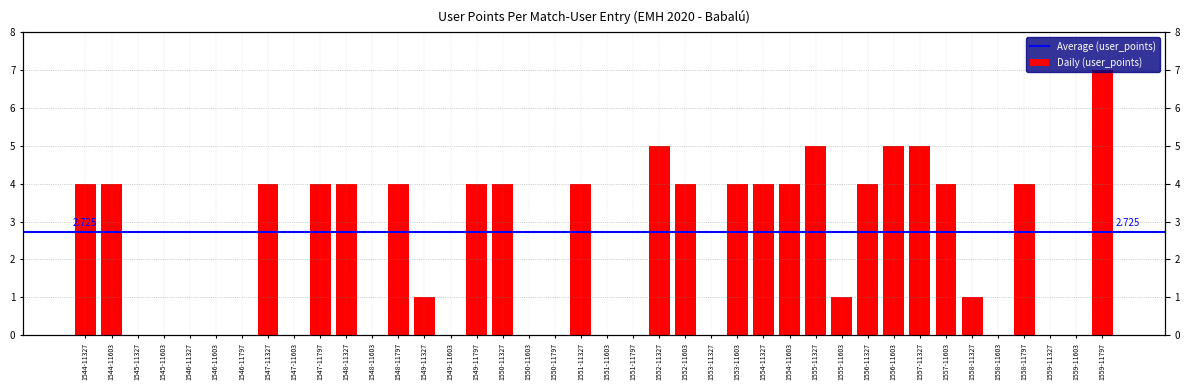

Which has a higher value, 1552-11603 or 1554-11603?

1552-11603